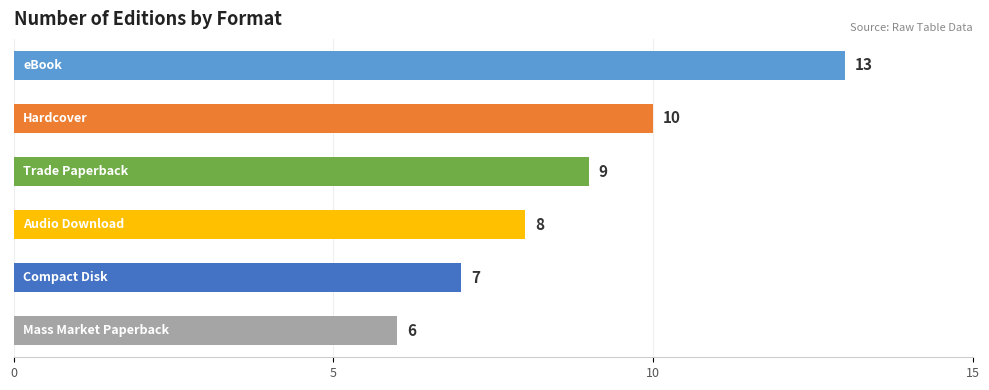

What is the value of the 4th bar from the top?

8